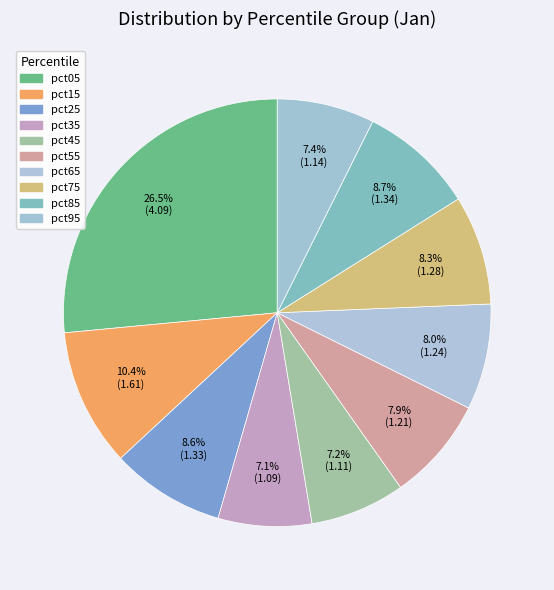

How much of the chart is everything except pct65?

92.0%